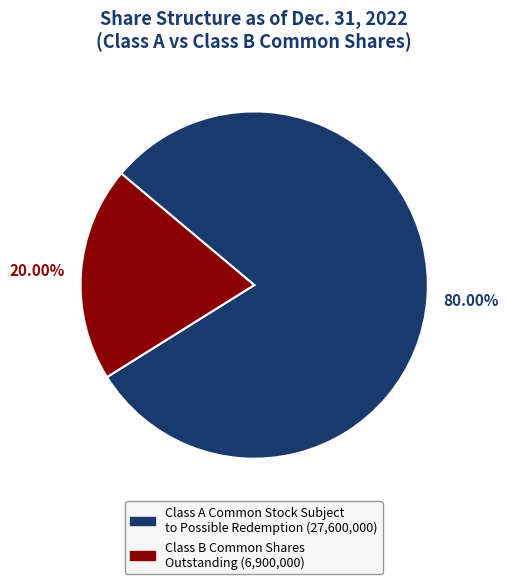

Which has a higher value, Class A Common Stock Subject to Possible Redemption or Class B Common Shares Outstanding?

Class A Common Stock Subject to Possible Redemption